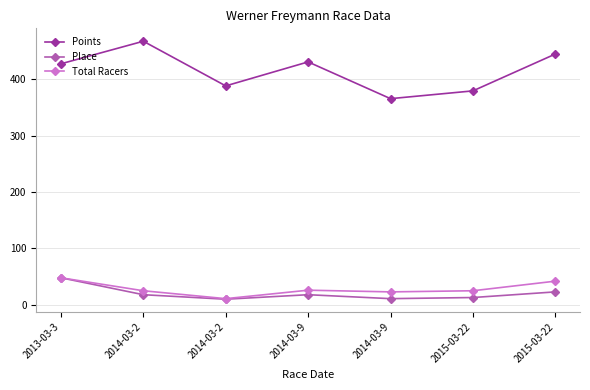

How many lines are shown in the chart?

3